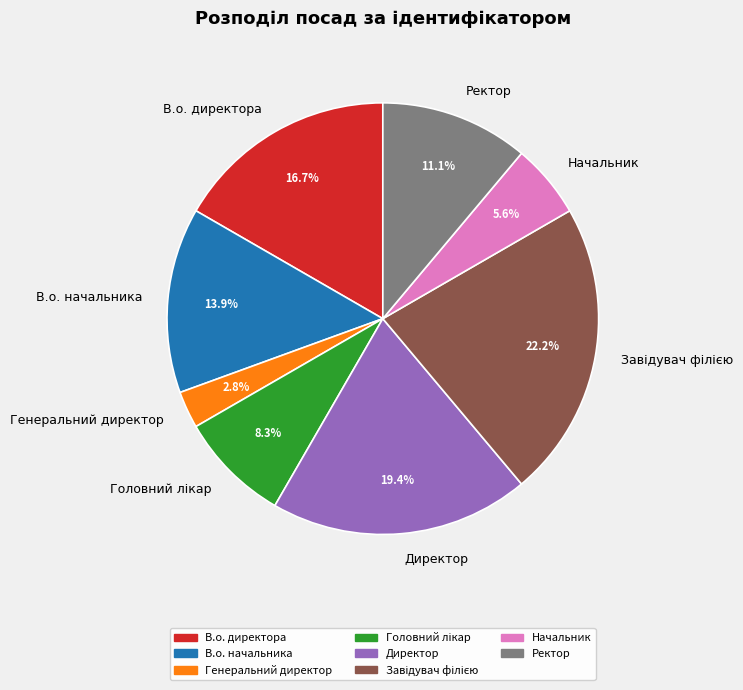

The В.о. директора slice represents 9% of the pie. True or false?

False